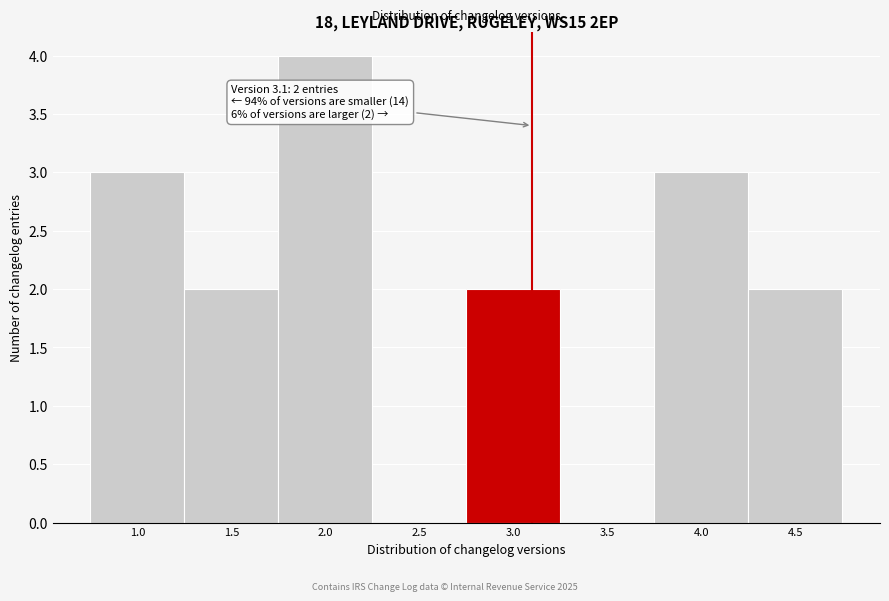

Over which range of the x-axis is the bar tallest?

1.75 to 2.25